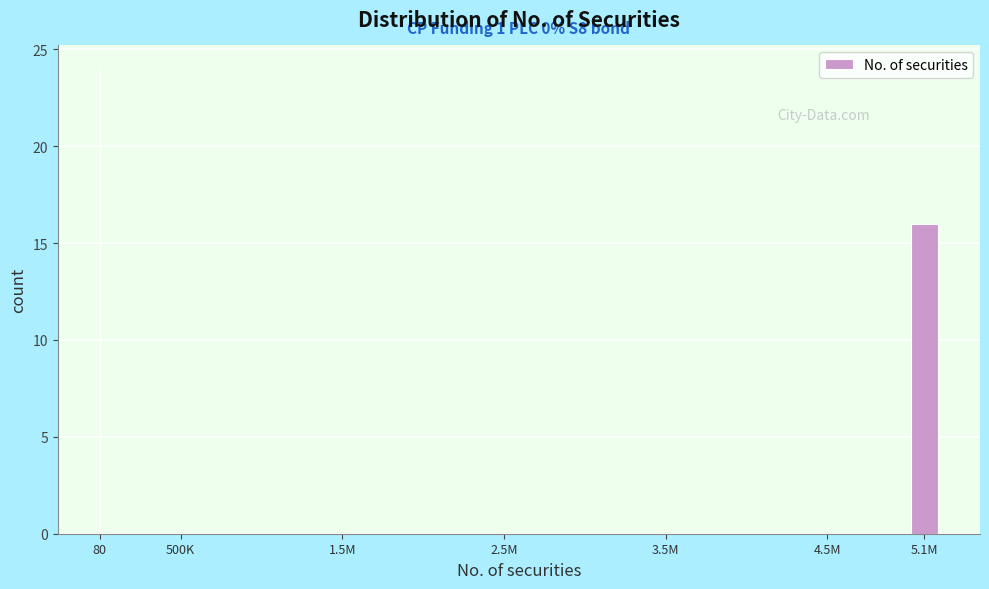

Reading left to right, transcribe all the data shown in this chart.

80=24	500K=0	1.5M=0	2.5M=0	3.5M=0	4.5M=0	5.1M=16